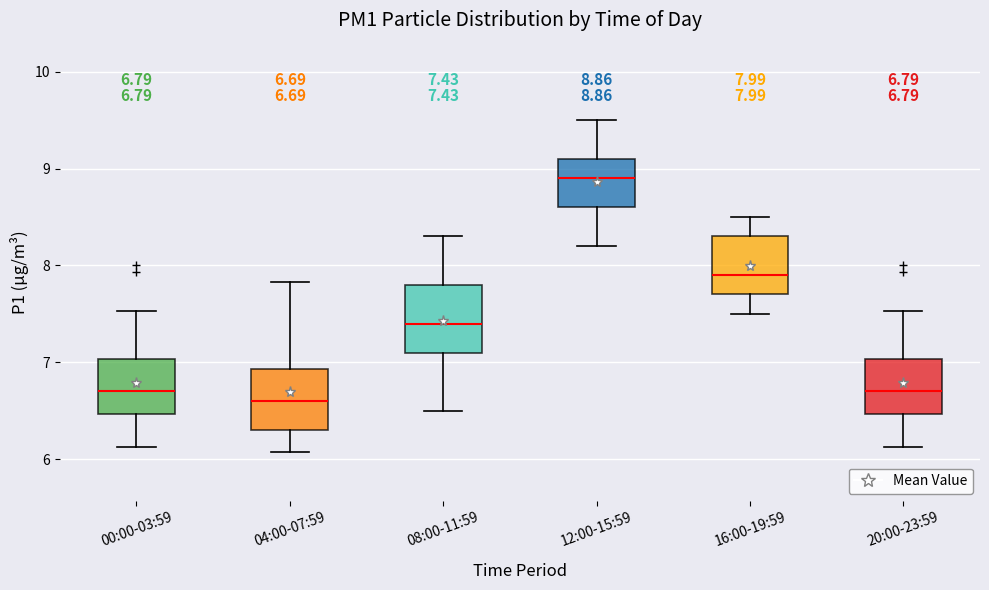

Which box's median line is the lowest?

04:00-07:59